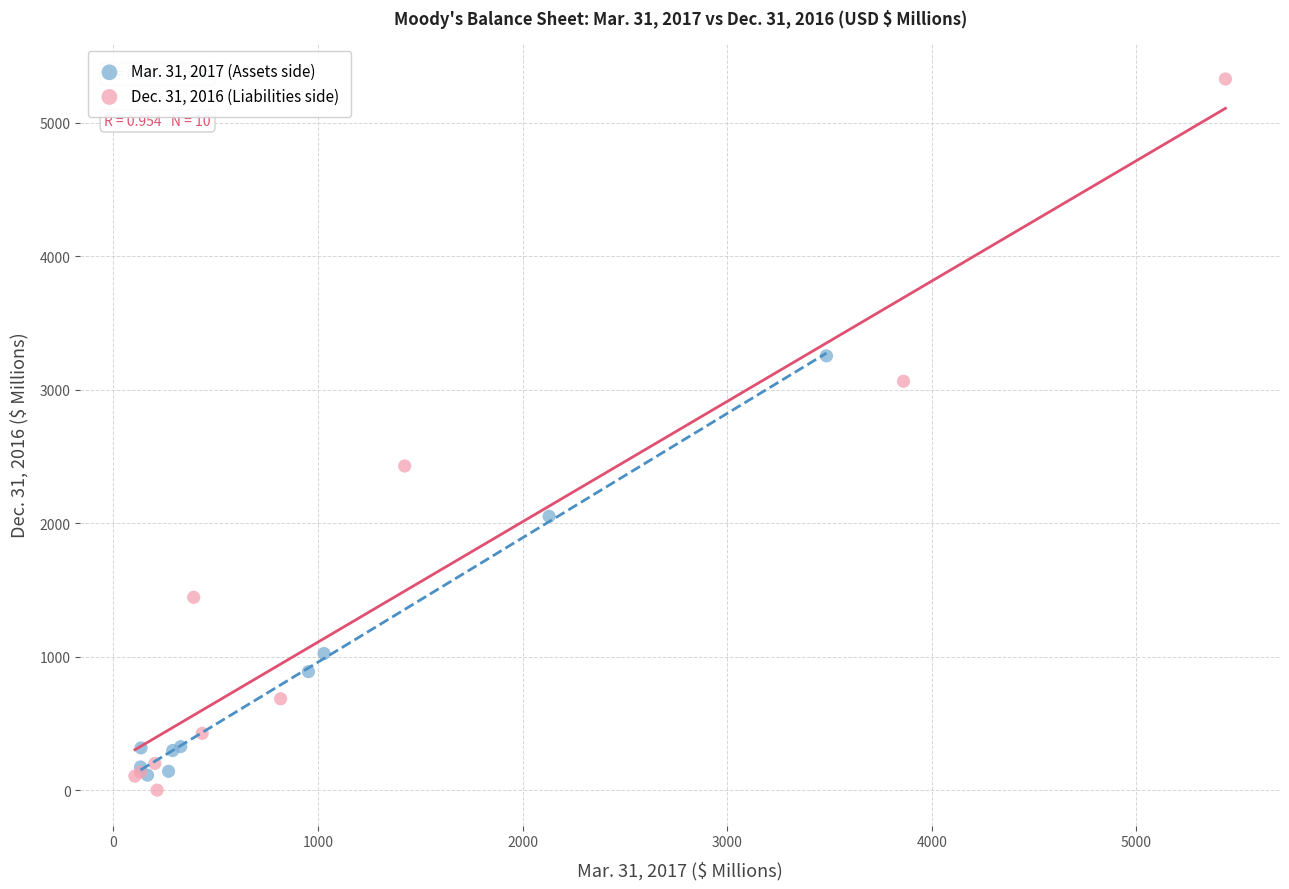

Which series reaches the maximum Y coordinate?

Dec. 31, 2016 (Liabilities side)